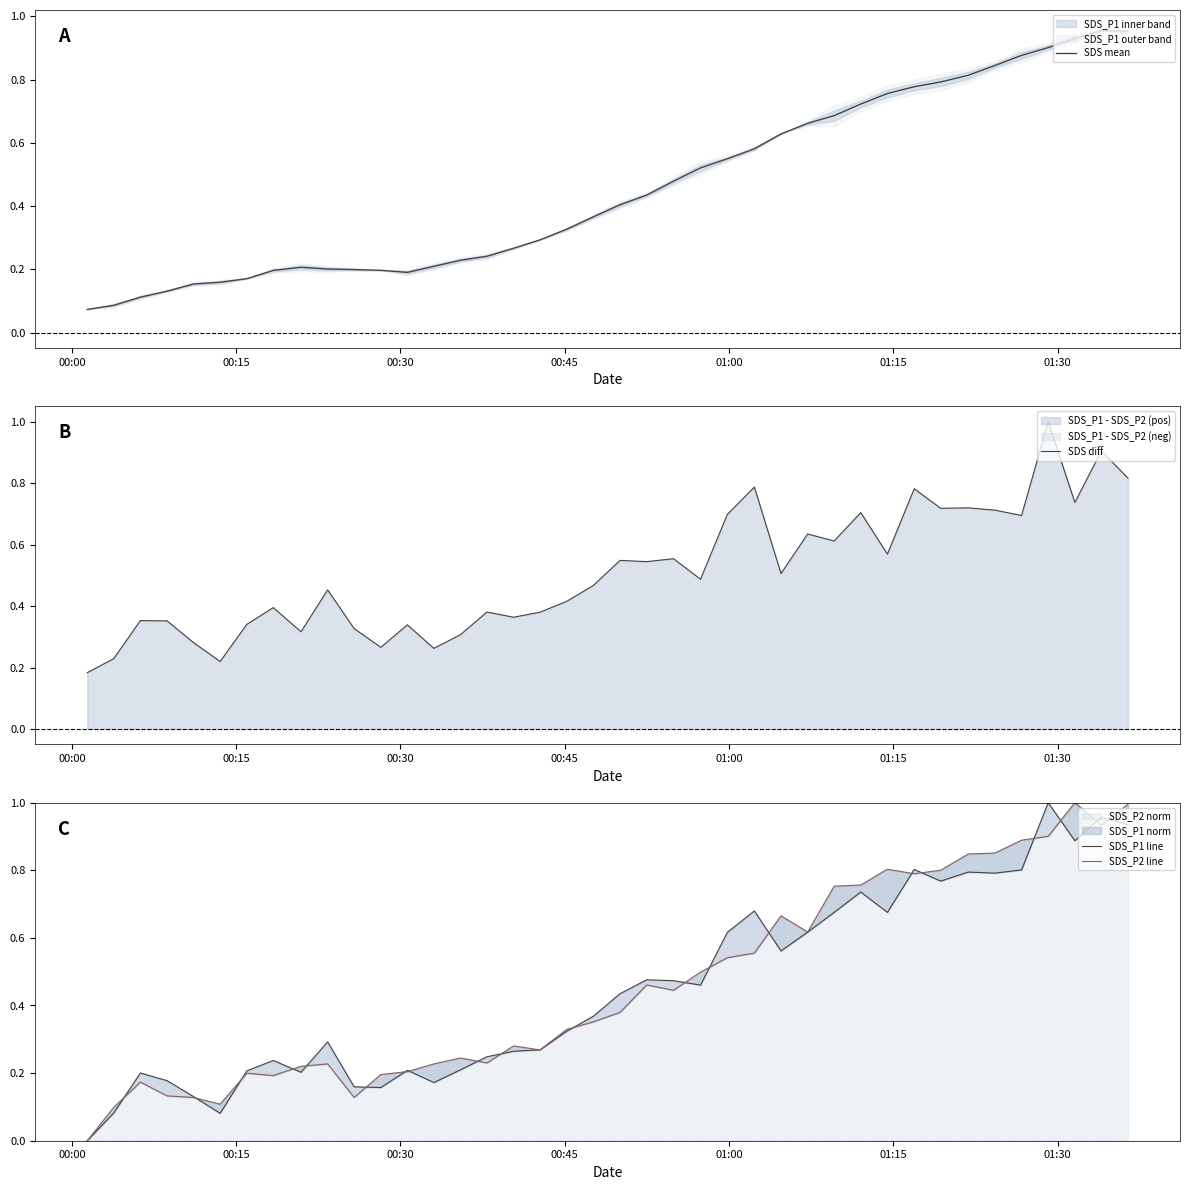

What is the average value of the SDS_P1 line series?

0.5